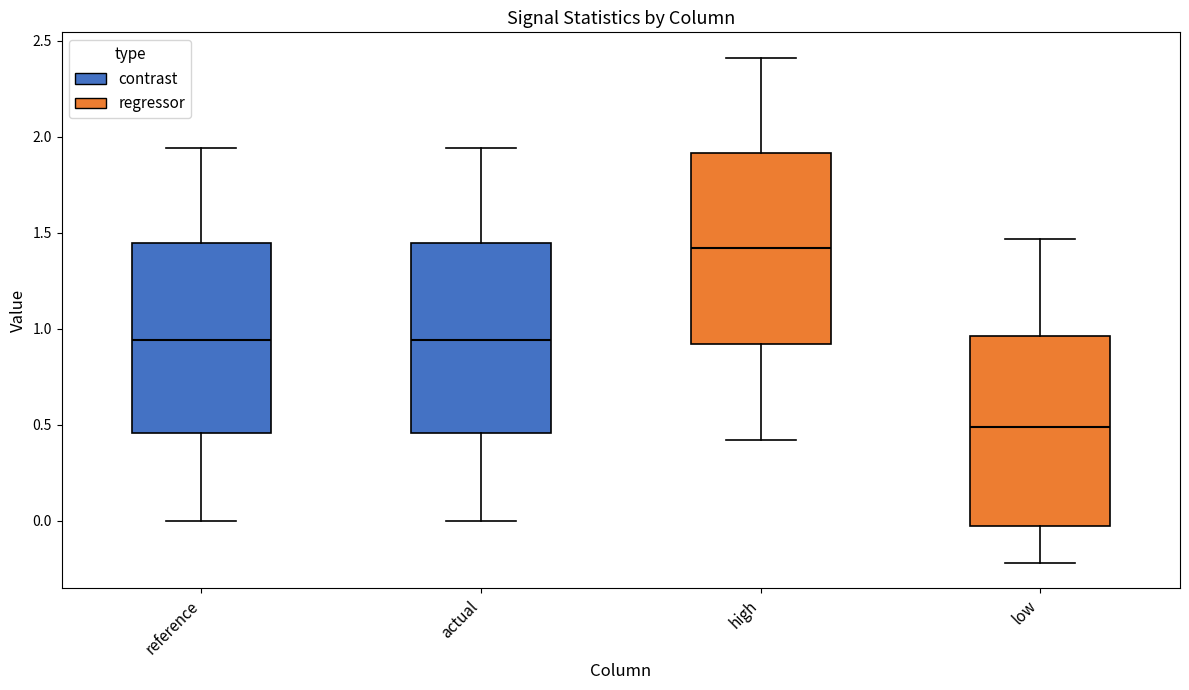

Which box has the highest median line?

high